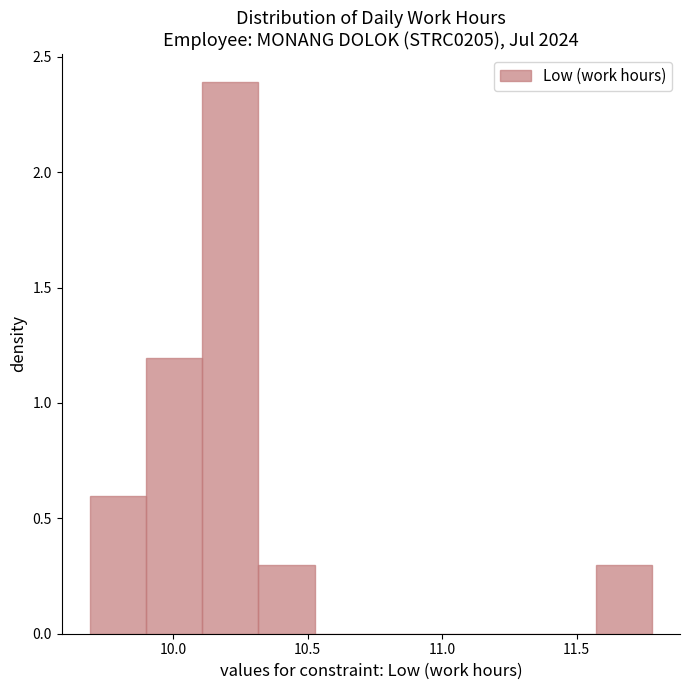

Reading left to right, transcribe this chart: for each bar, give the range it covers on the x-axis and its height. Neither the bar edges nor the heights are printed on the chart, so give them approximately, as read against the axes.

9.70 to 9.90: 0.6
9.90 to 10.10: 1.2
10.10 to 10.30: 2.4
10.30 to 10.55: 0.3
10.55 to 10.75: 0
10.75 to 10.95: 0
10.95 to 11.15: 0
11.15 to 11.35: 0
11.35 to 11.55: 0
11.55 to 11.80: 0.3